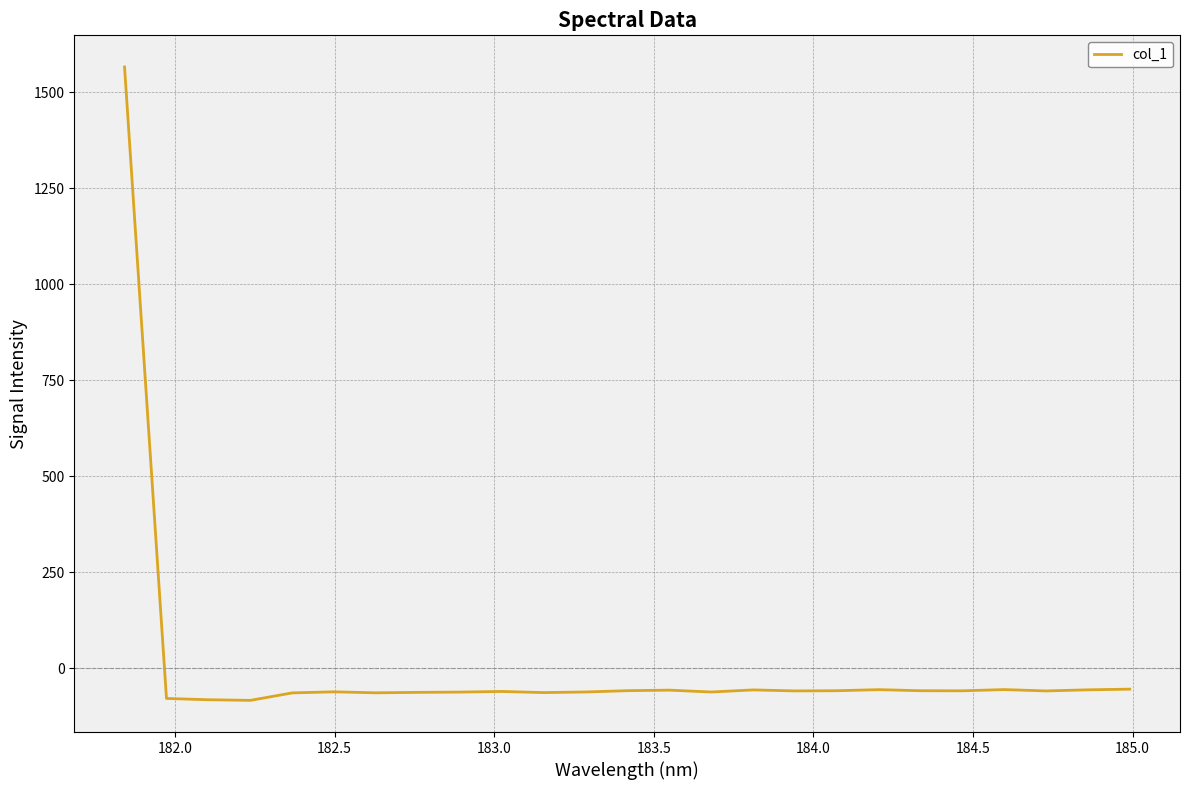

What is the smallest value displayed?

-83.3